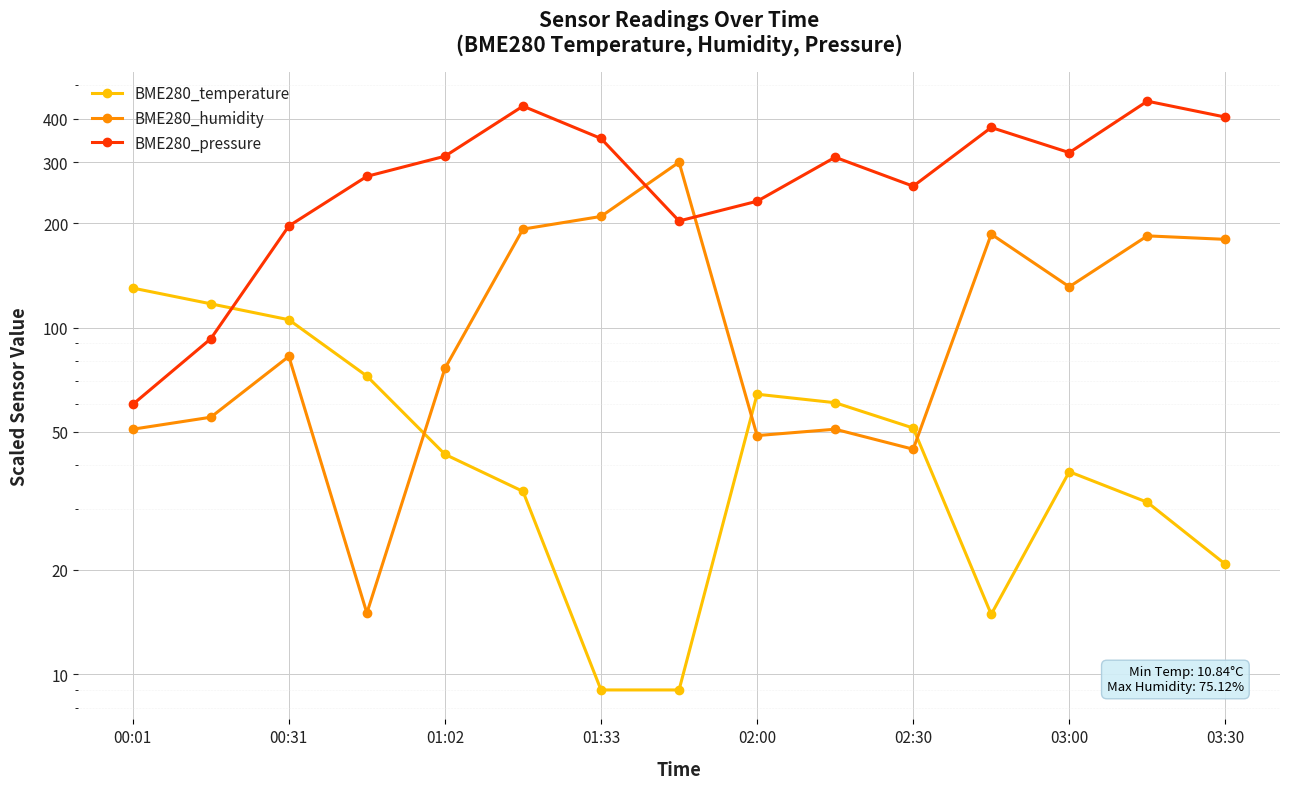

At how many categories does at least one series exceed 117?

15